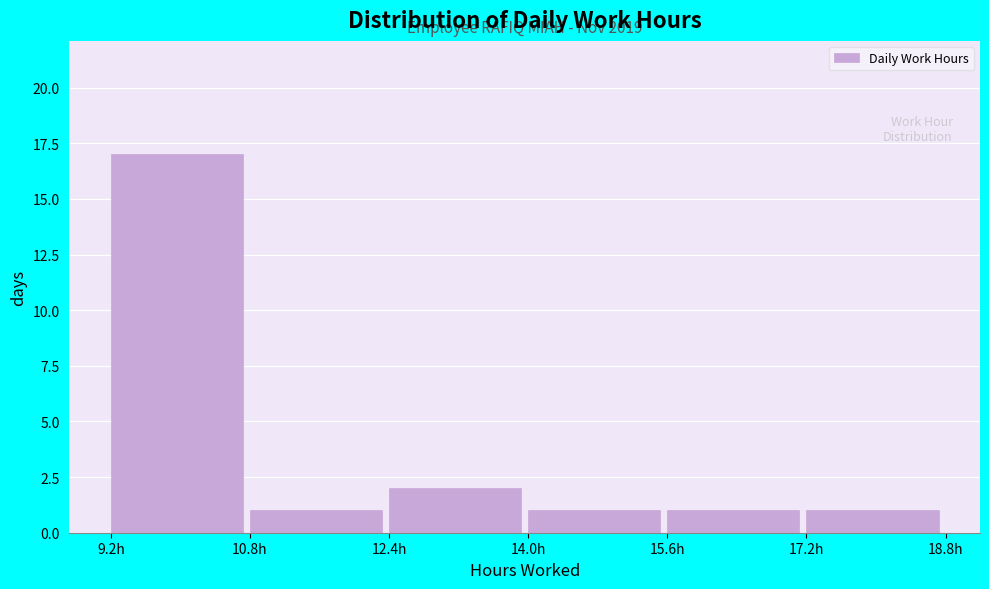

Over which range of the x-axis is the bar tallest?

9.2 to 10.8